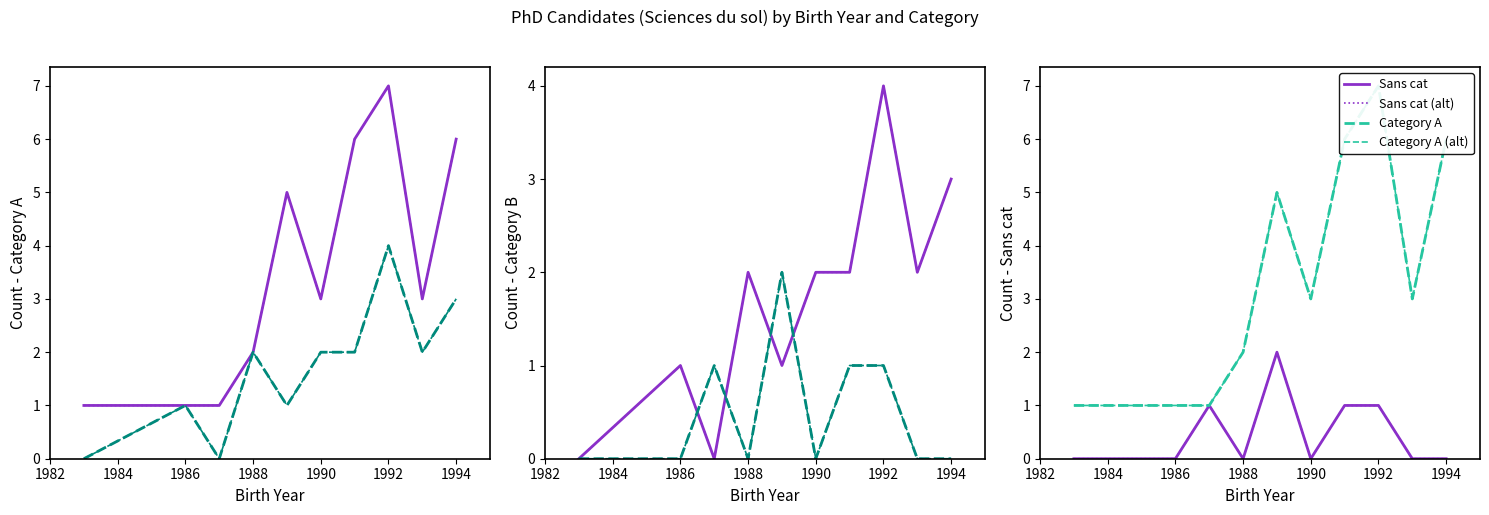

Is it true that Category B equals 2 at 1986?

False